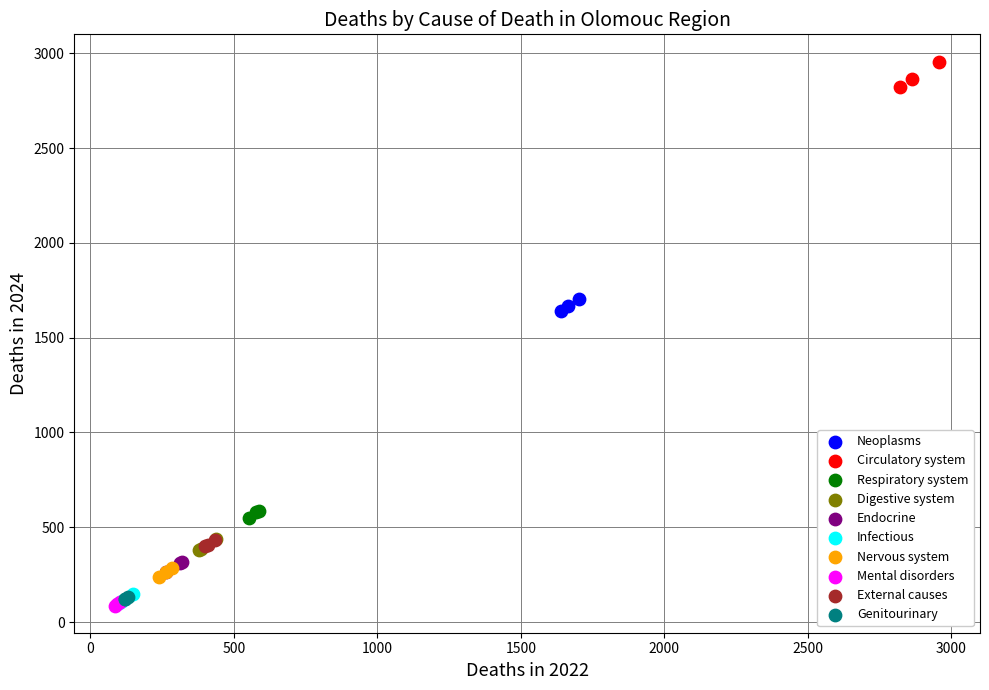

Which series contains the highest Y value?

Circulatory system